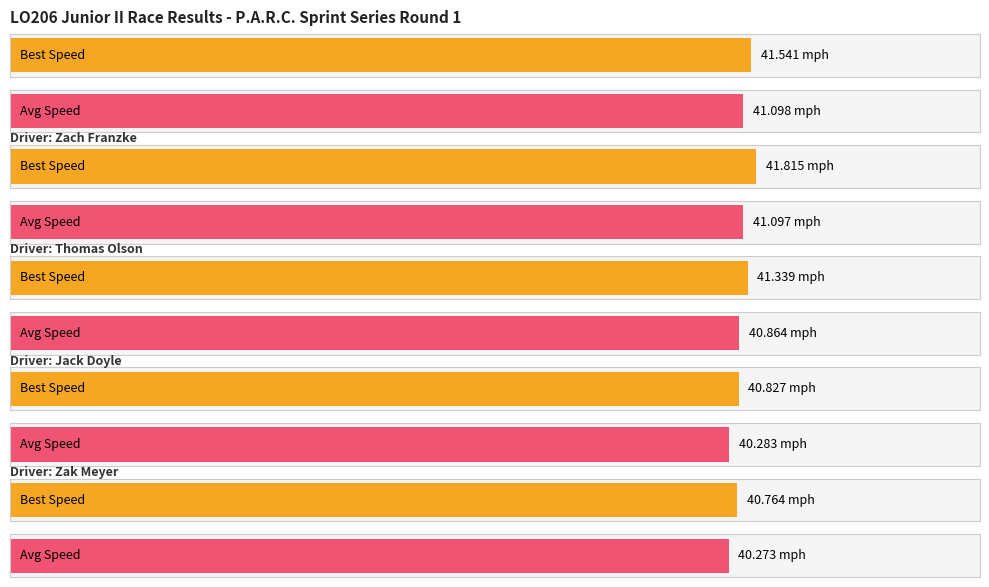

What is the label of the 6th bar from the right?

Jack Doyle